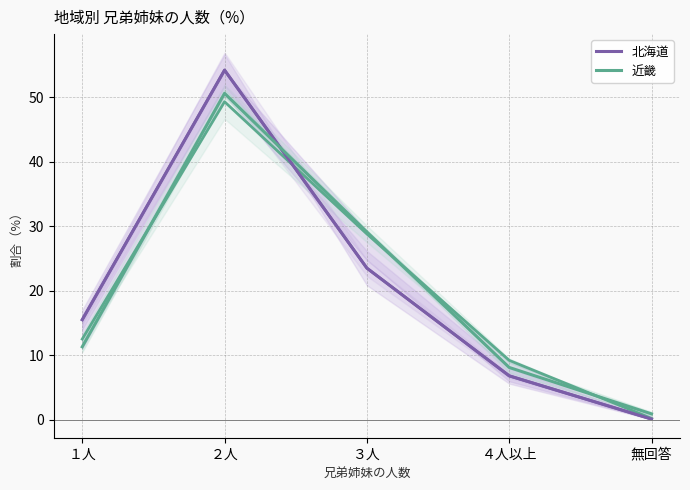

Which series has the largest total across all categories?

北海道